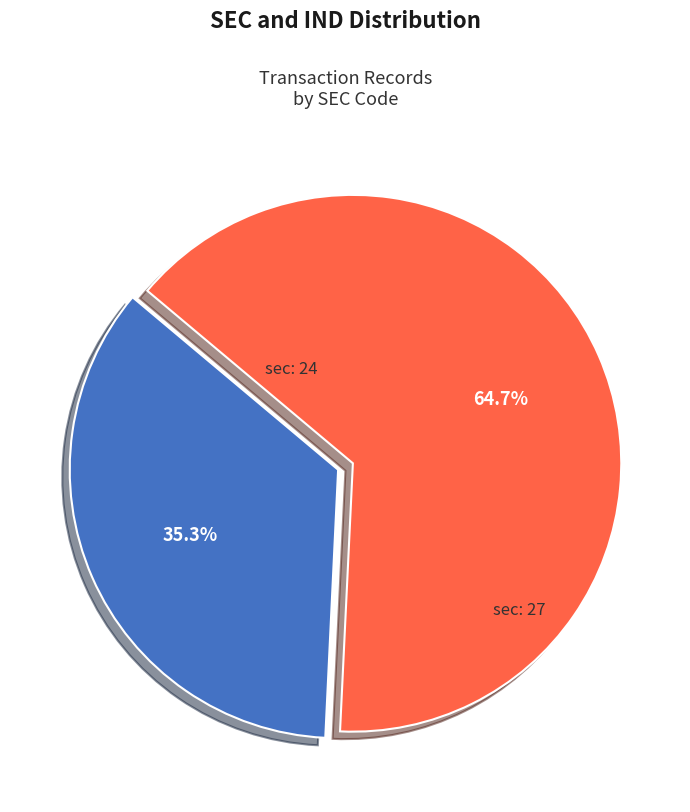

Between sec: 24 and sec: 27, which is larger?

sec: 27